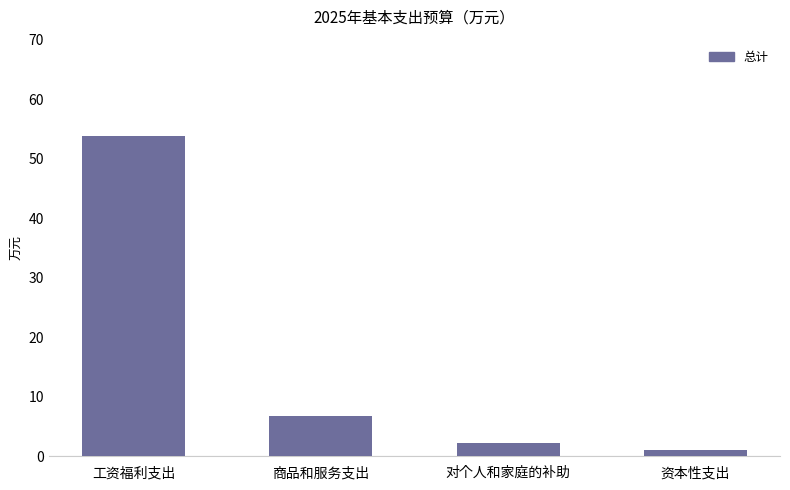

Rank the categories by value from lowest to highest.

资本性支出, 对个人和家庭的补助, 商品和服务支出, 工资福利支出